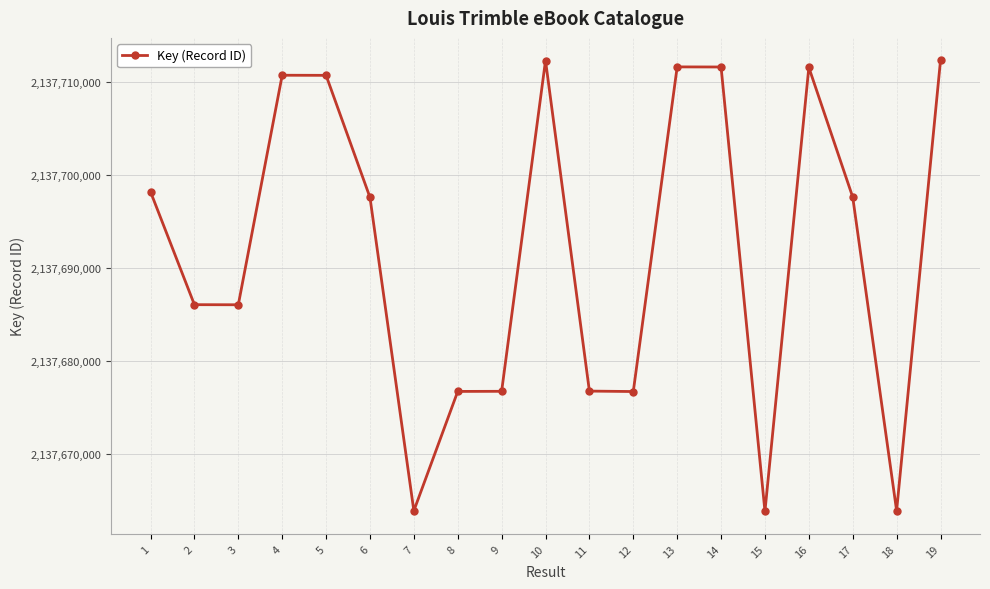

What is the value of the 6th point from the left?

2137697598